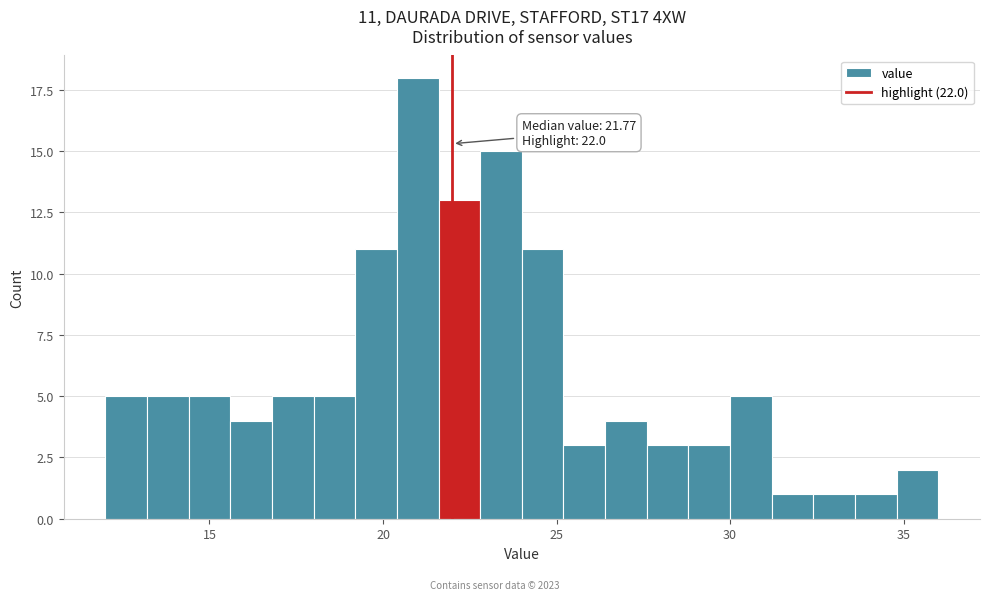

Around what value on the x-axis is the tallest bar? Give the approximate position of its centre, as read against the axis.

21.0